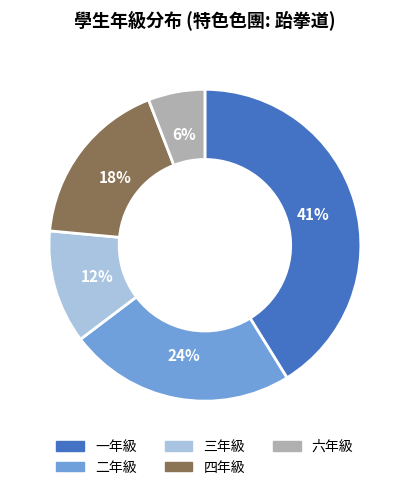

What percentage is the 三年級 slice, to the nearest percent?

12%